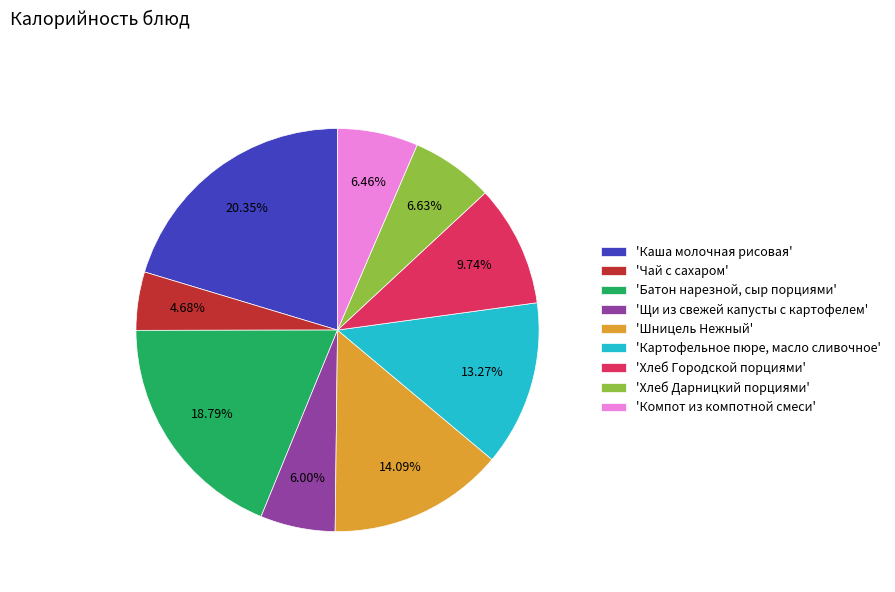

Count the number of slices in the pie.

9